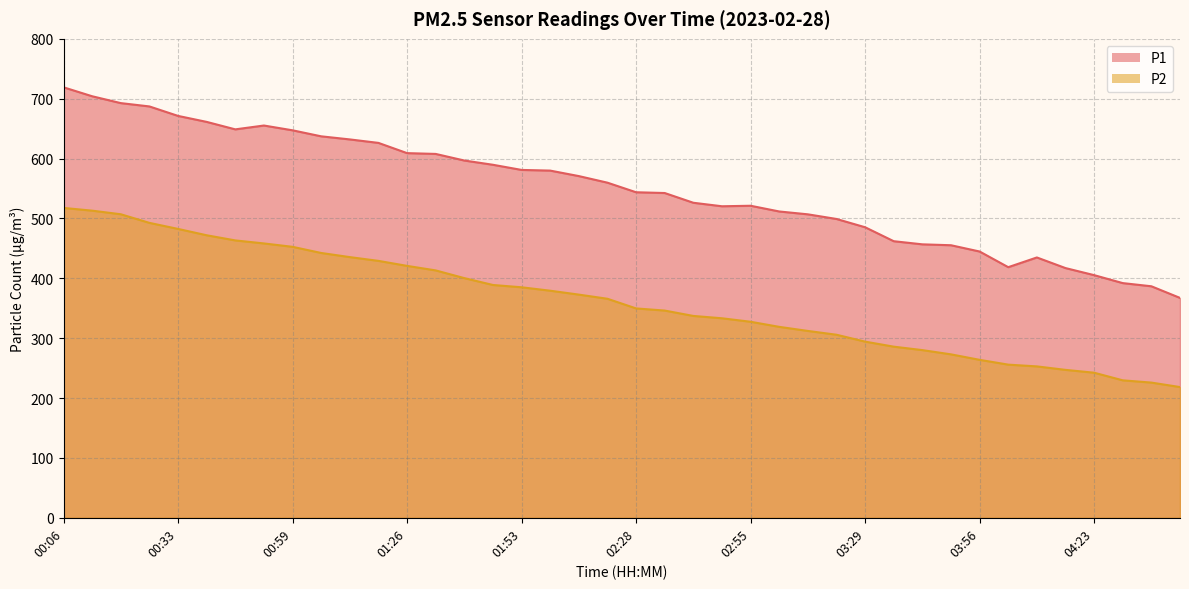

What is the greatest value displayed?

719.0